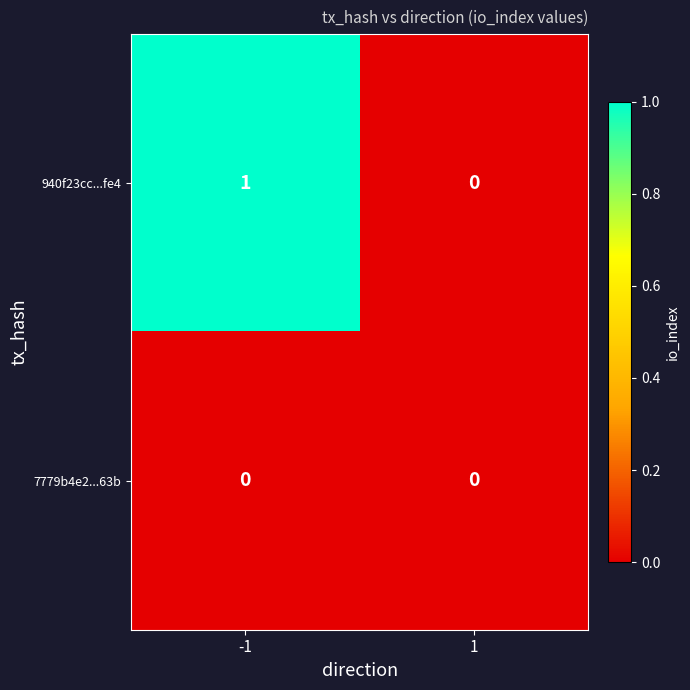

Count the number of data series in this chart.

2